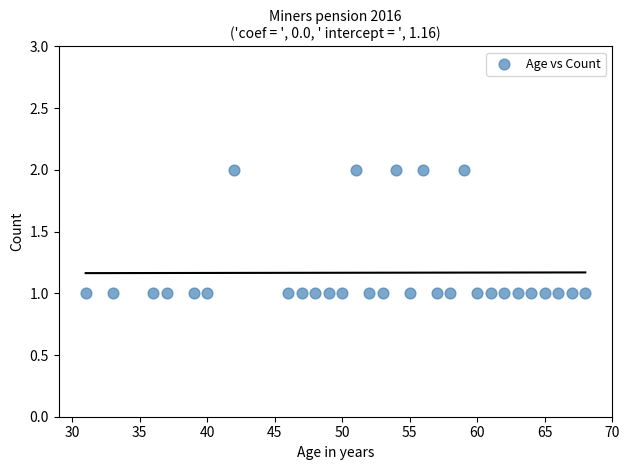

What is the range of X values (max minus min)?

37